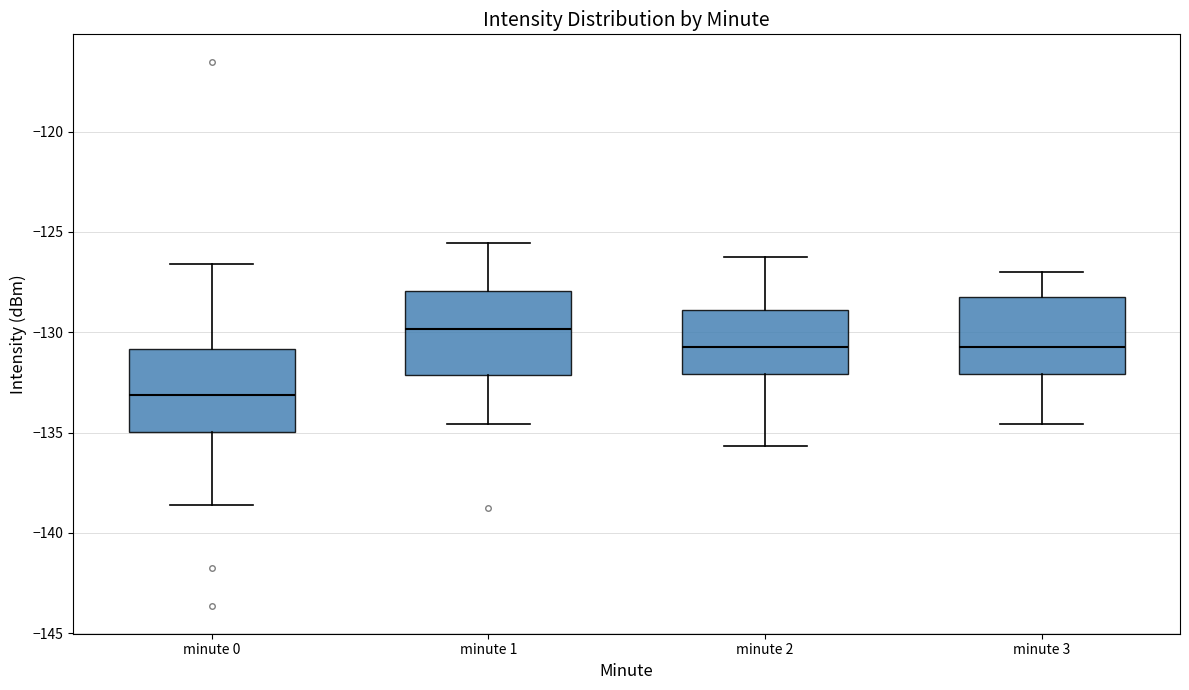

Where does the upper whisker of the box for minute 2 end on the y-axis? The values are not printed on the chart, so give them approximately, as read against the axis.

-126.0